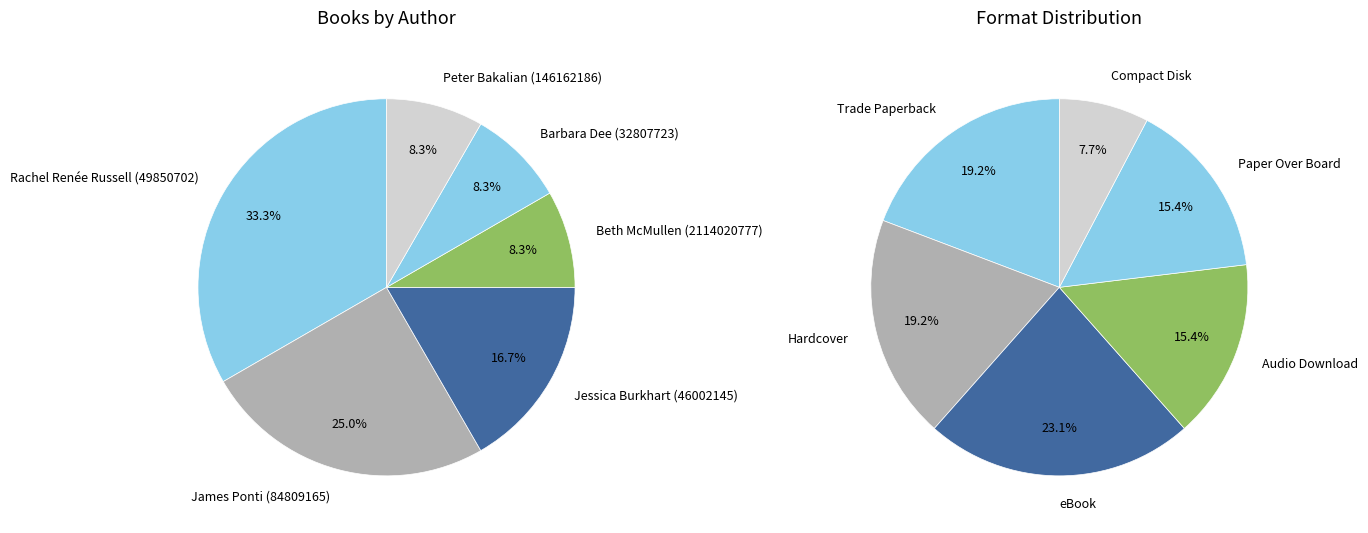

To the nearest percent, what is the average slice percentage?

17%